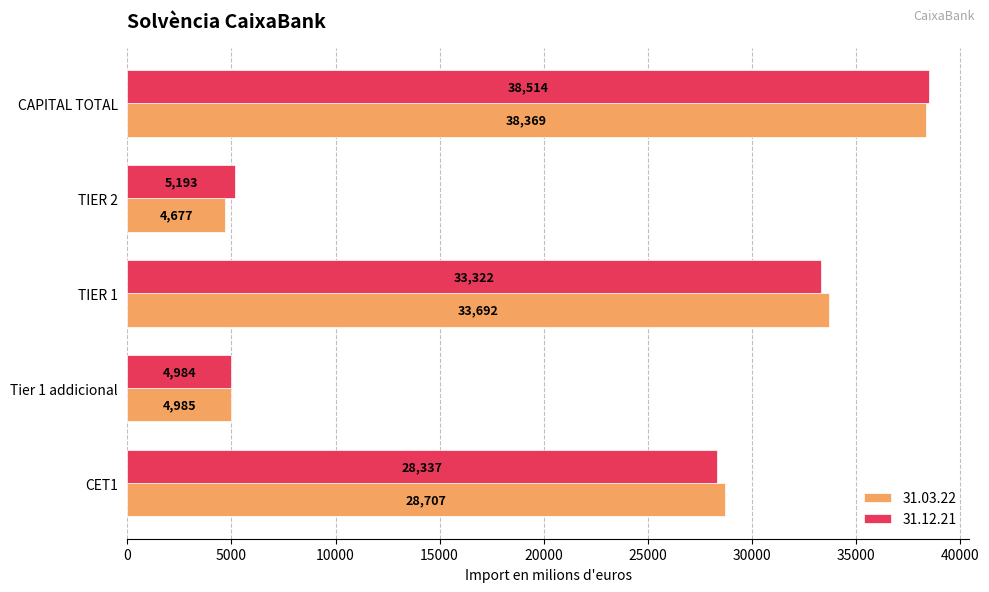

Between Tier 1 addicional and TIER 1, which series saw the biggest shift?

31.03.22